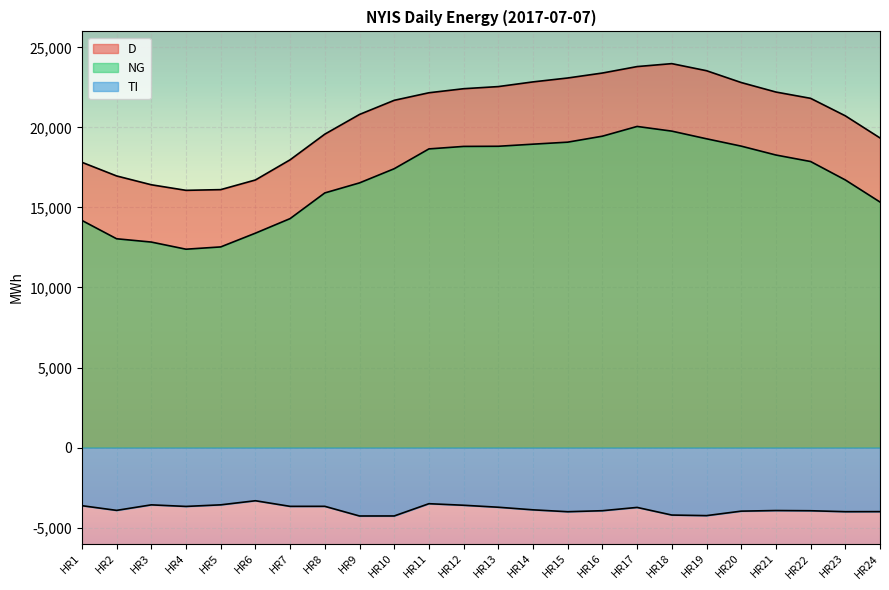

At which label does NG reach its minimum?

HR4